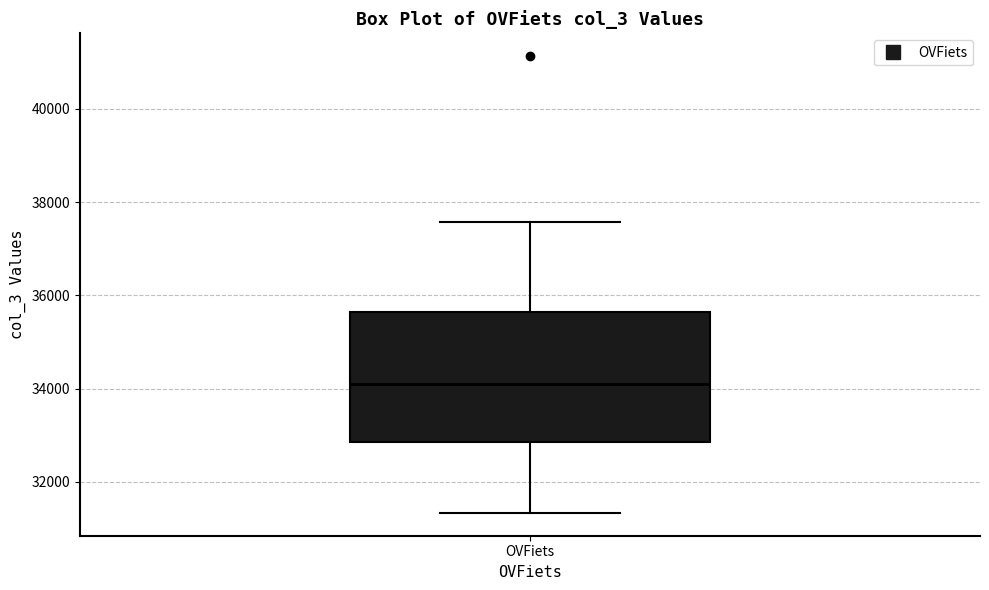

Read this box plot against the y-axis: the position of the median line, the range covered by the box, and the ends of both whiskers. The values are not printed on the chart, so give them approximately, as read against the axis.

median 34200, box 32800 to 35600, whiskers 31400 to 37600